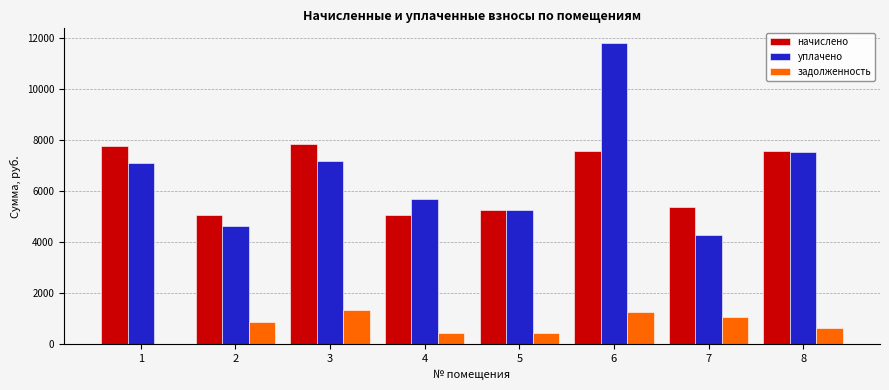

What are all the series names shown in the legend?

начислено, уплачено, задолженность